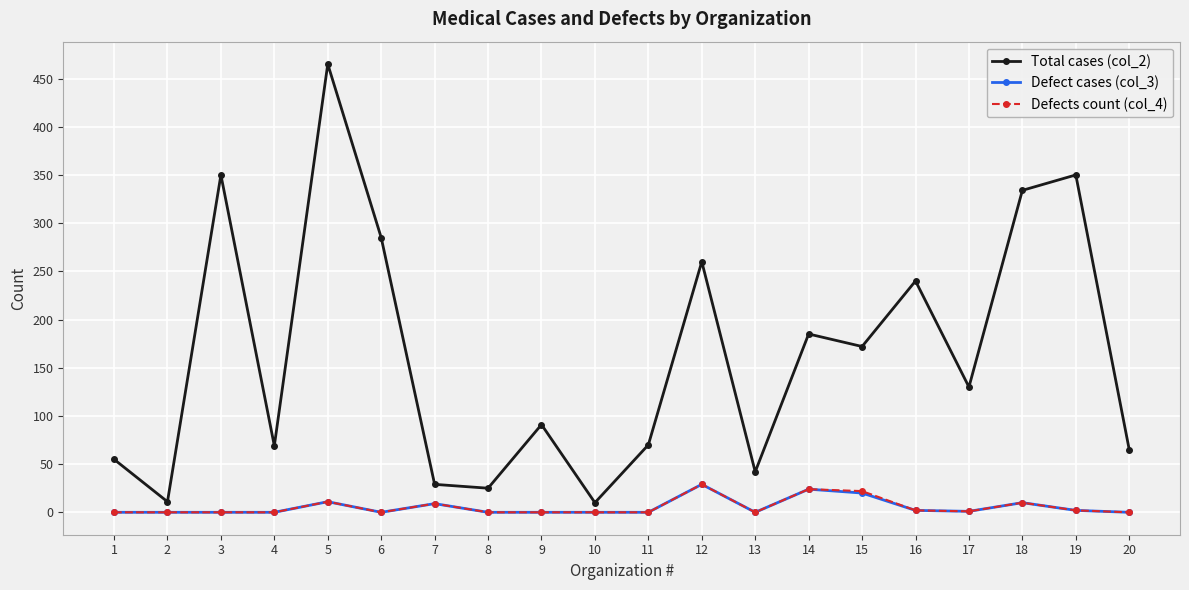

Is it true that Defect cases (col_3) equals 17 at 6?

False